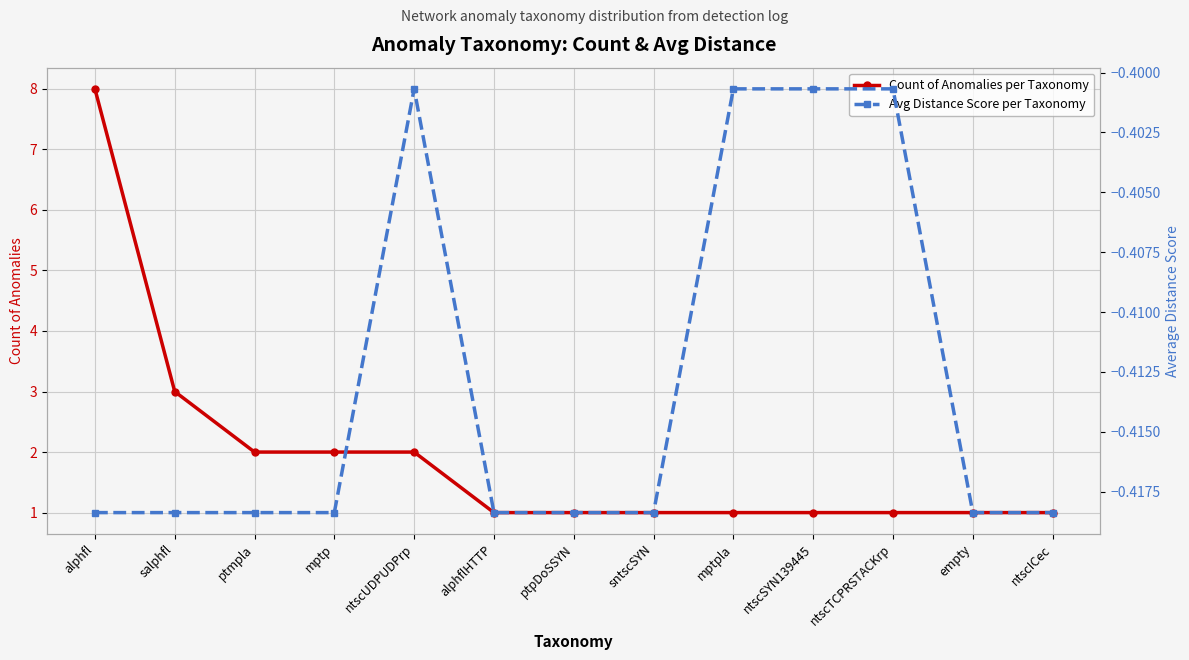

How many categories are shown in the chart?

13